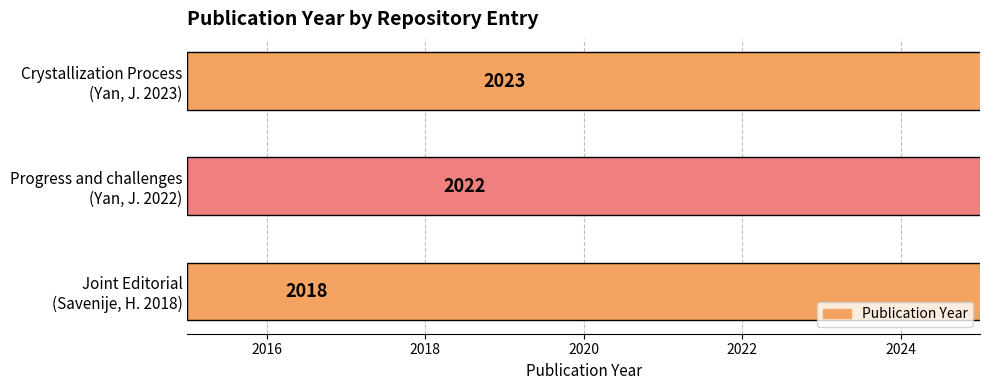

Reading left to right, transcribe all the data shown in this chart.

2023	2022	2018